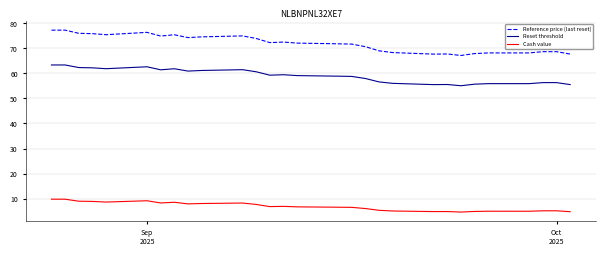

True or false: Reset threshold and Cash value intersect in this chart.

False